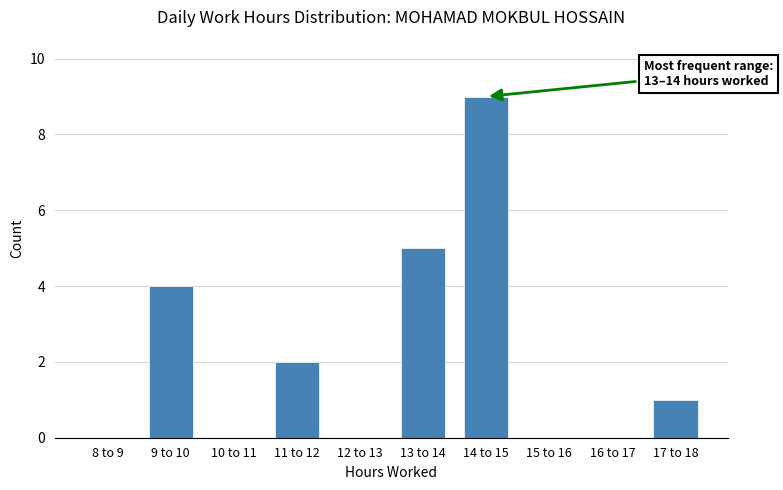

Reading left to right, extract all data points from this chart.

8 to 9=0	9 to 10=4	10 to 11=0	11 to 12=2	12 to 13=0	13 to 14=5	14 to 15=9	15 to 16=0	16 to 17=0	17 to 18=1